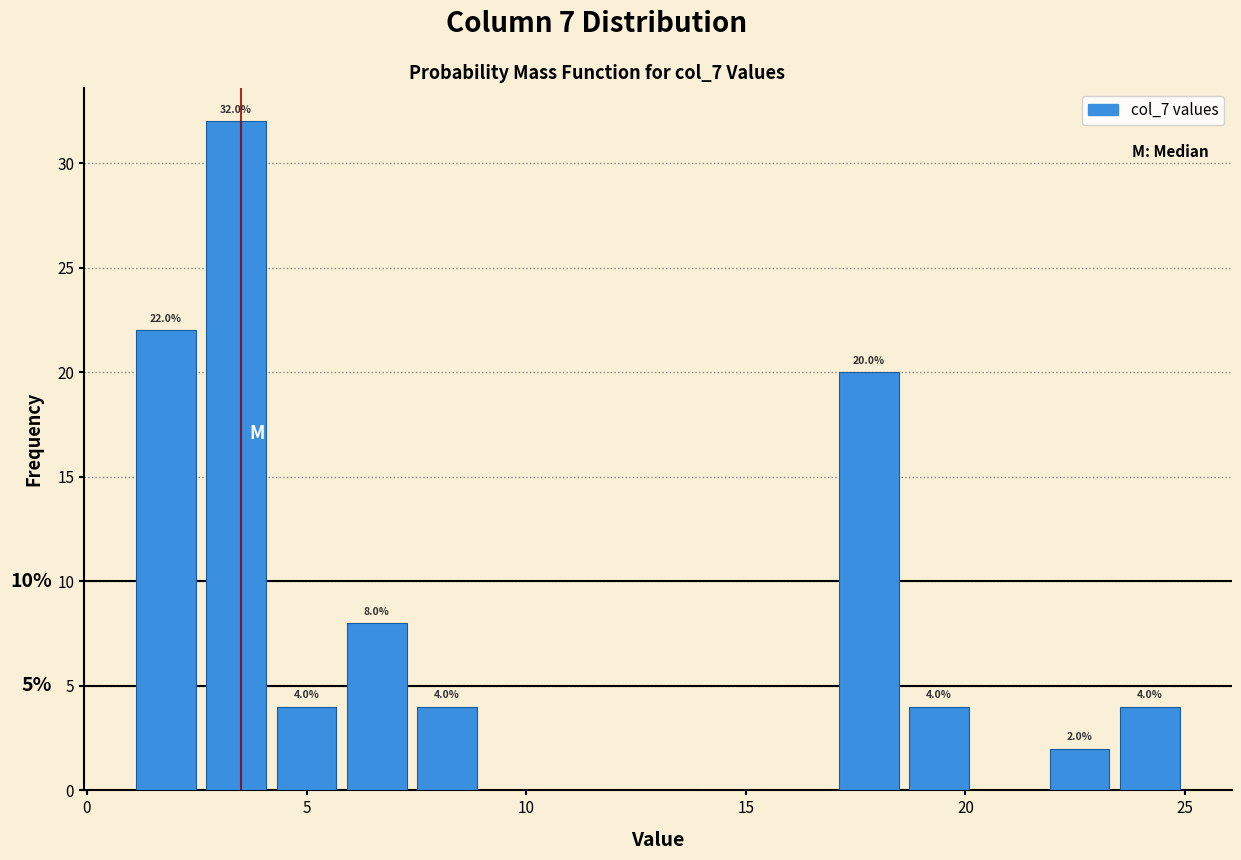

Read against the x-axis, roughly where is the centre of the tallest bar?

3.5